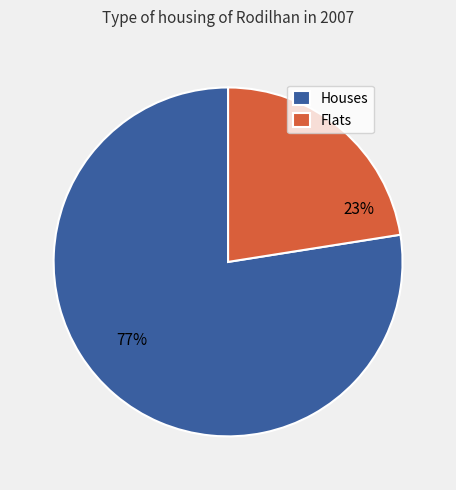

To the nearest percent, what percentage of the pie is Flats?

23%